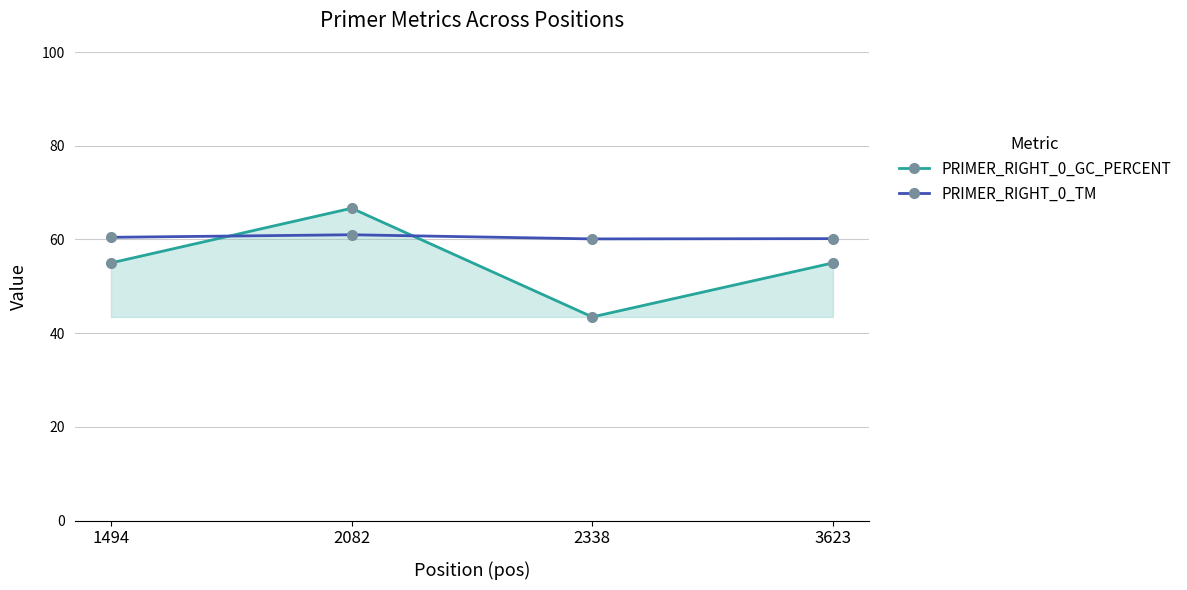

Rank the series by their maximum value, from lowest to highest.

PRIMER_RIGHT_0_TM, PRIMER_RIGHT_0_GC_PERCENT